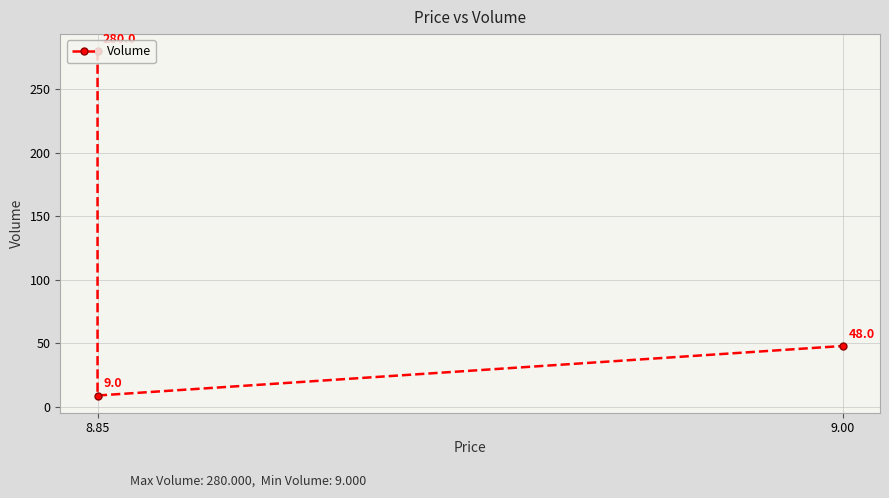

What is the label of the 3rd point from the right?

8.85